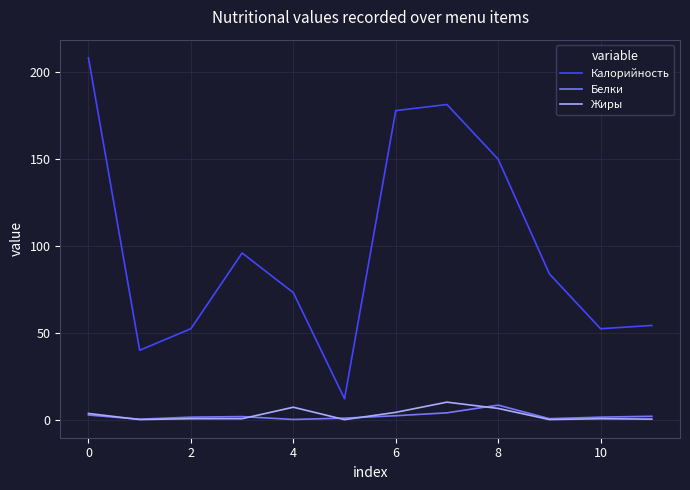

What is the minimum value shown in the chart?

0.1